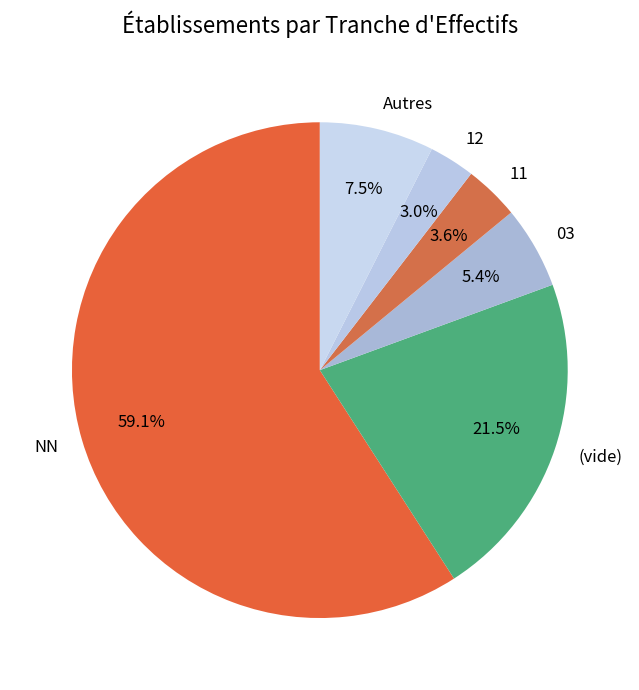

Is 11 the majority of the pie?

No